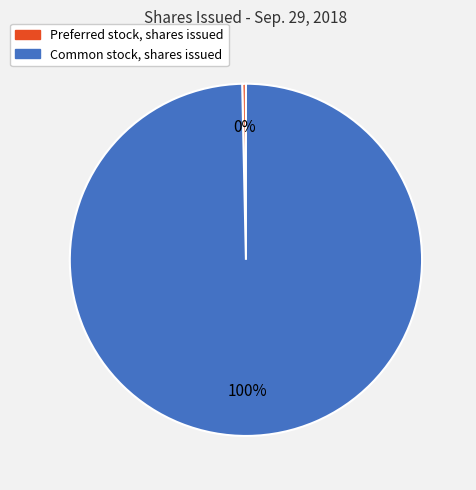

Does any single category account for the majority?

Yes